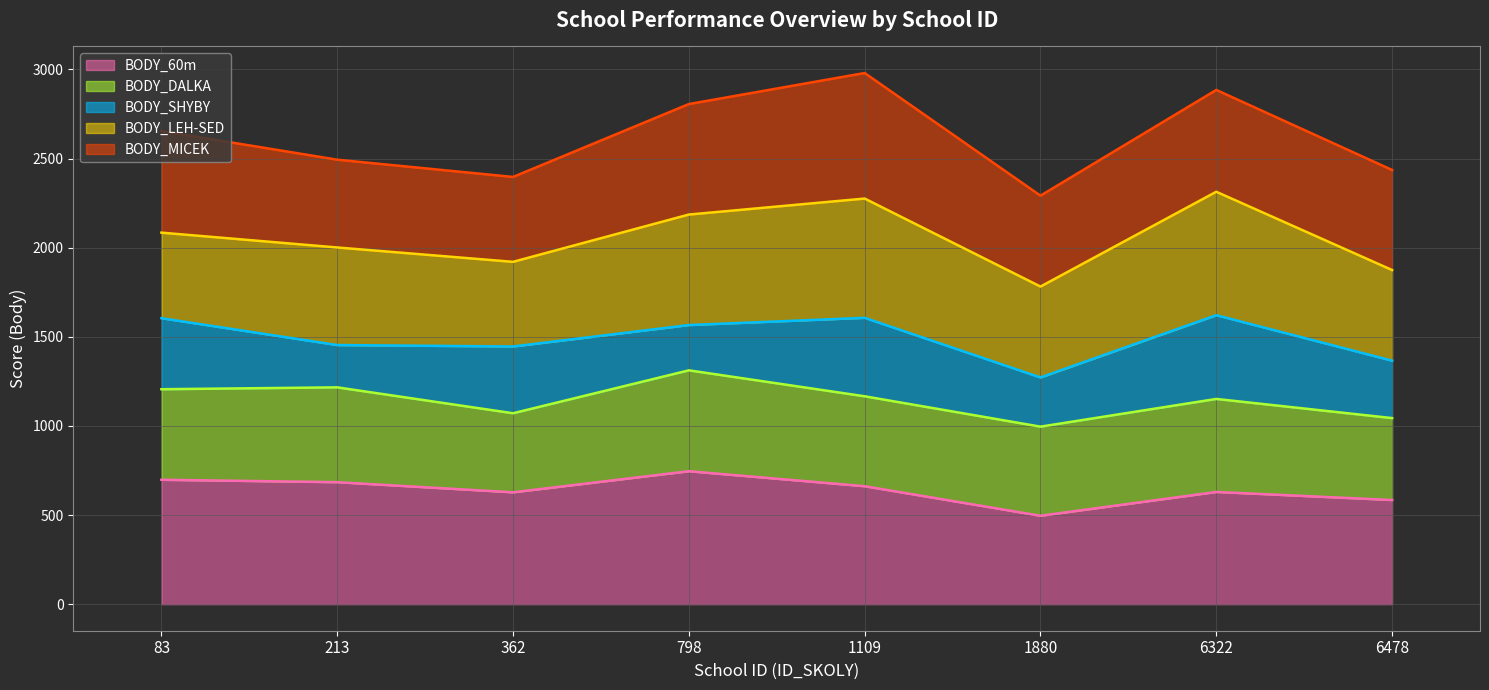

What are all the series names shown in the legend?

BODY_60m line, BODY_DALKA line, BODY_SHYBY line, BODY_LEH-SED line, BODY_MICEK line